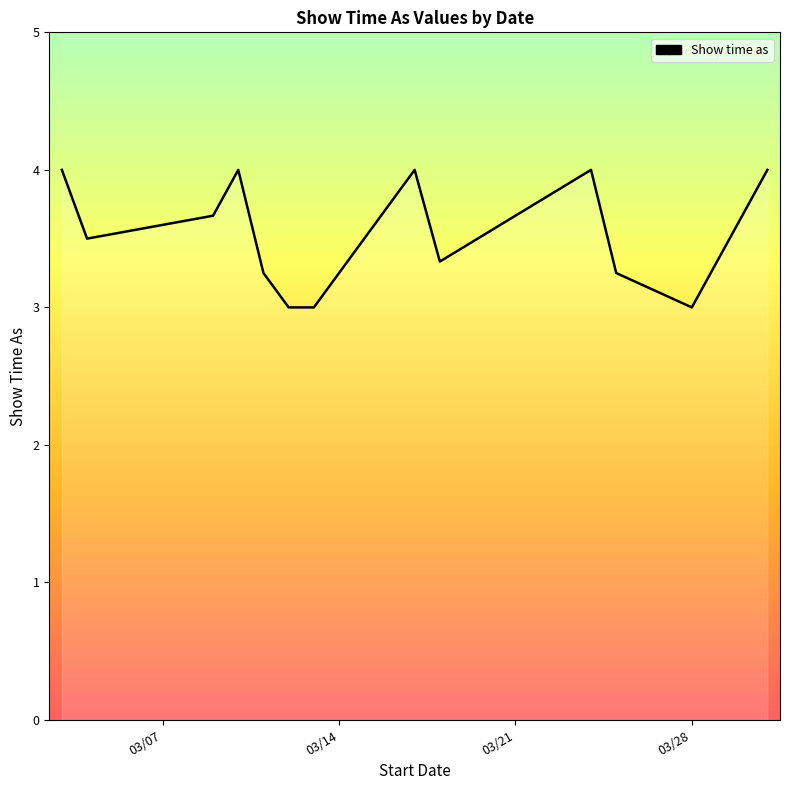

What is the greatest value displayed?

4.0